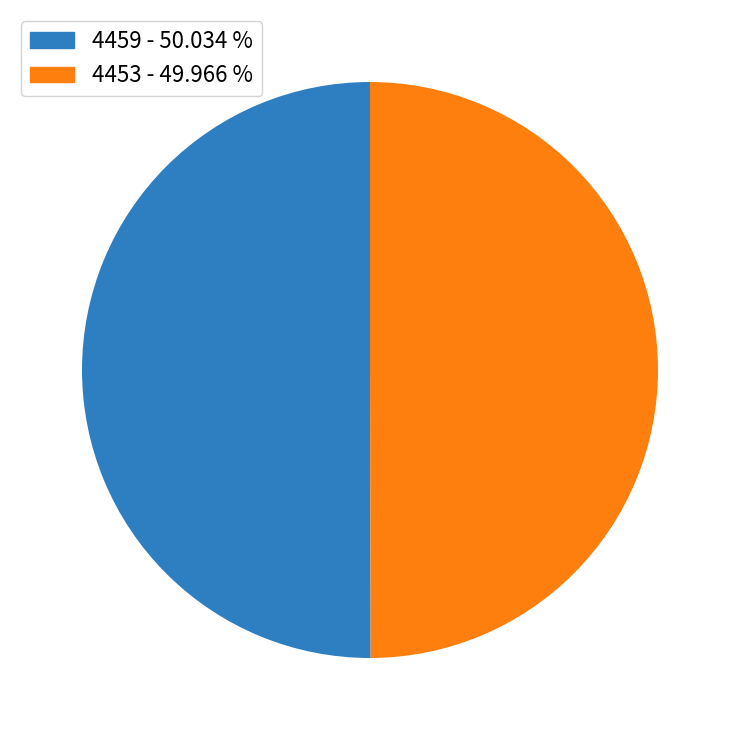

Is the sum of 4459 and 4453 greater than half?

Yes